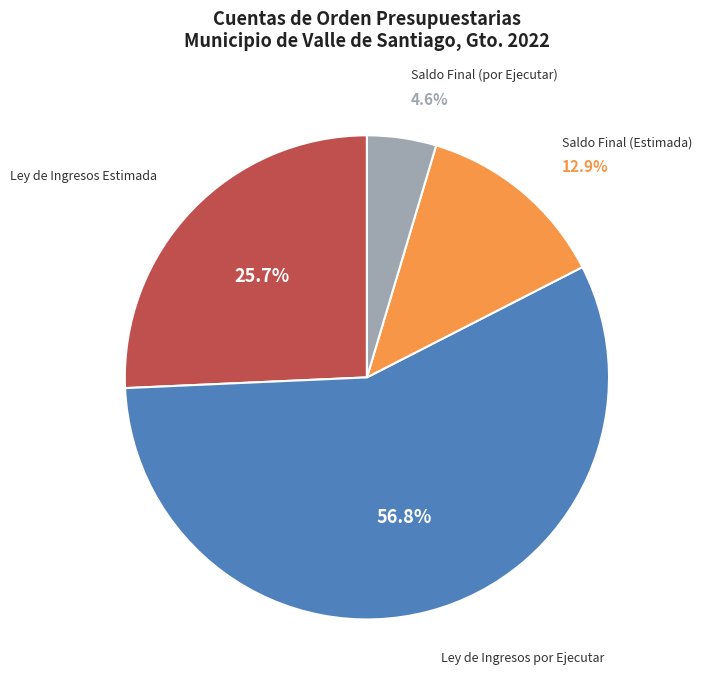

Is there any slice that represents more than half of the pie?

Yes